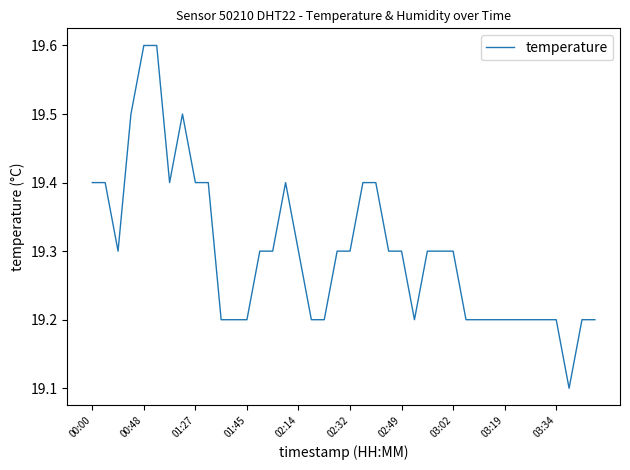

Count the values in the range 19 to 20.

40